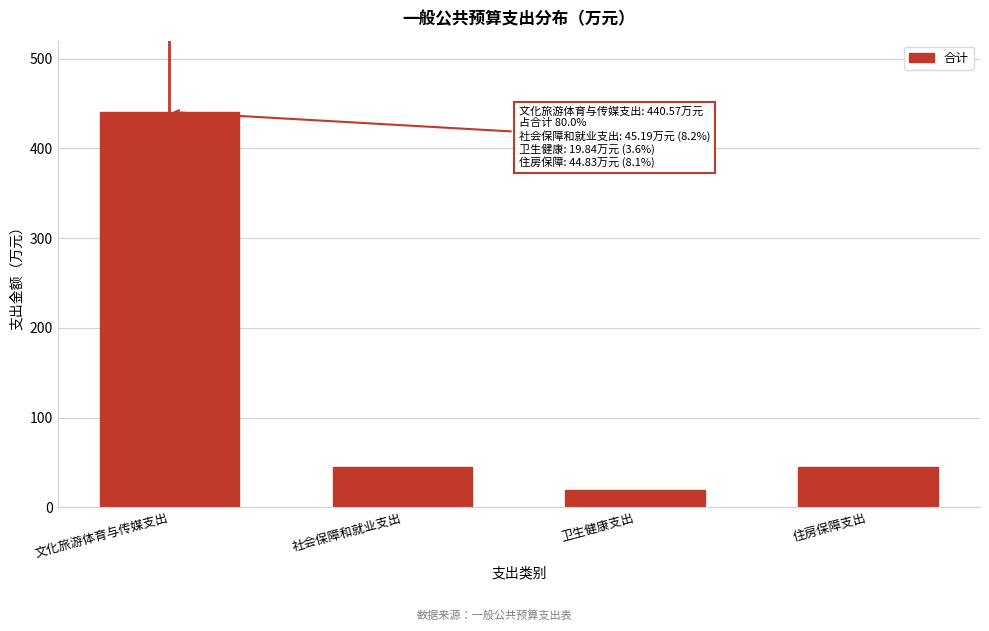

What value does the data have at 社会保障和就业支出?

45.2